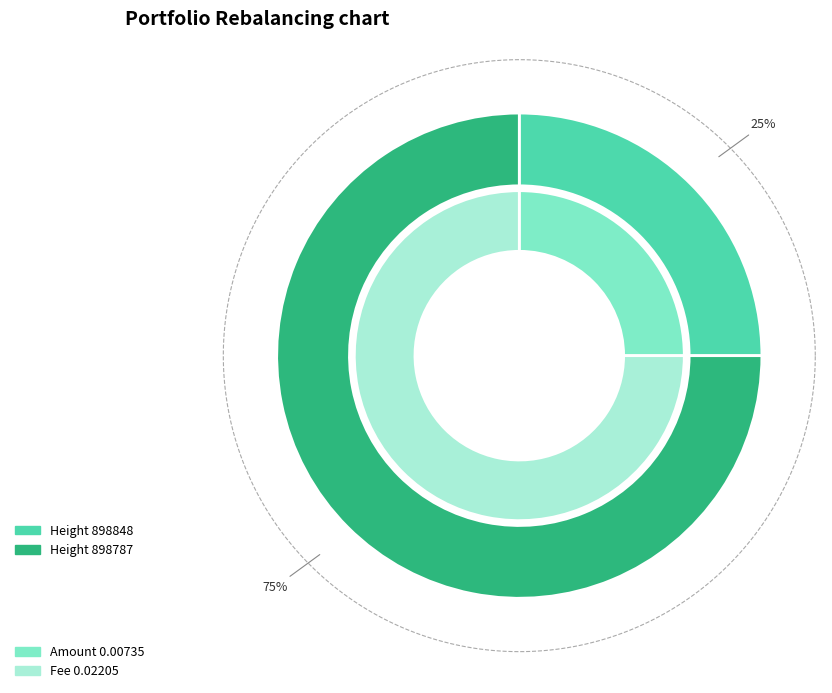

What is the majority slice?

898787